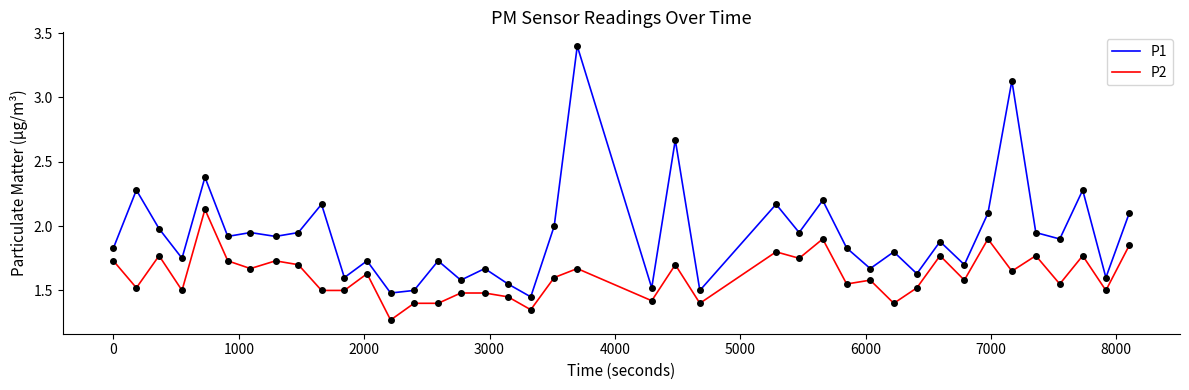

True or false: P2 and P1 cross at least once.

False